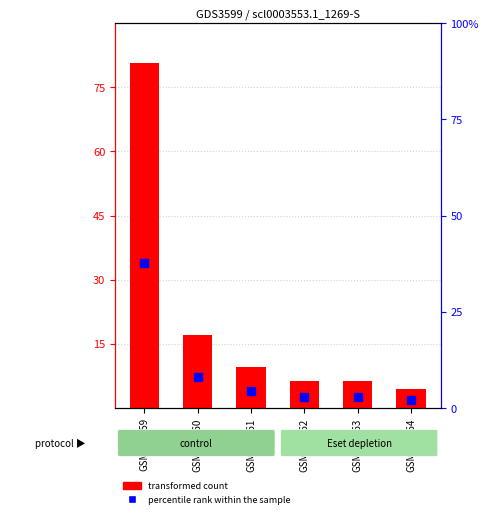

Is it true that percentile rank within the sample equals 3.0 at GSM435061?

False